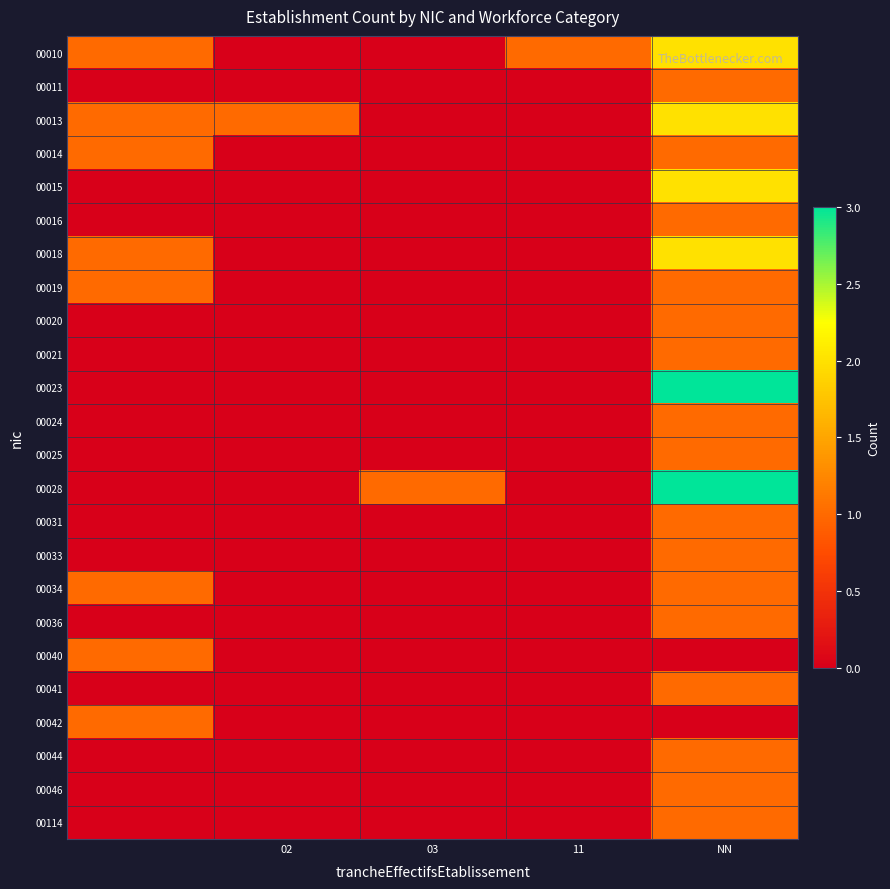

Which series has the largest total across all categories?

00010